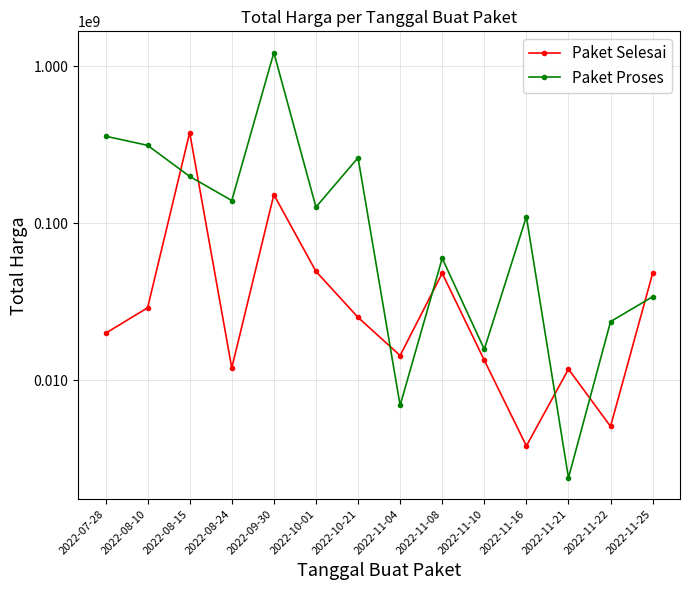

At 2022-11-25, list the series in order from largest to smallest.

Paket Selesai, Paket Proses